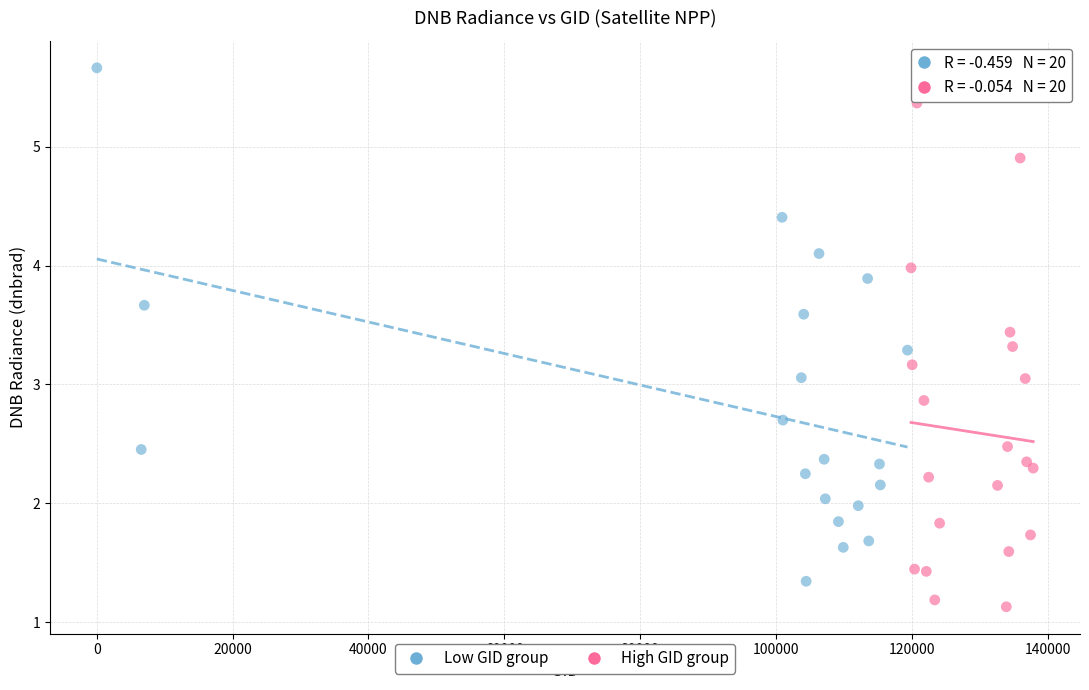

Which series reaches the minimum Y coordinate?

High GID group